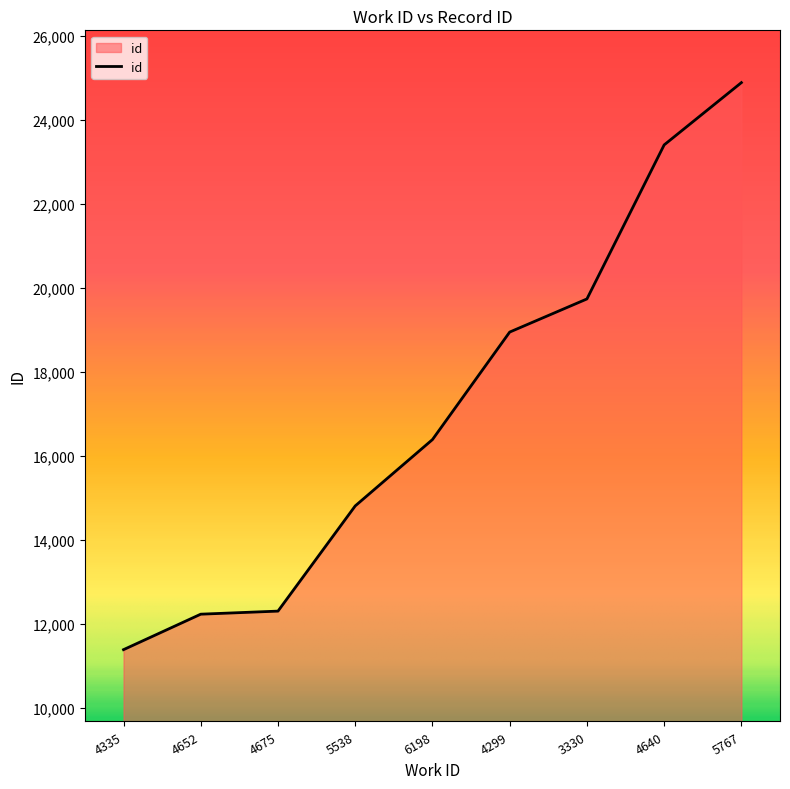

What is the change in value from 4675 to 6198?

+4081